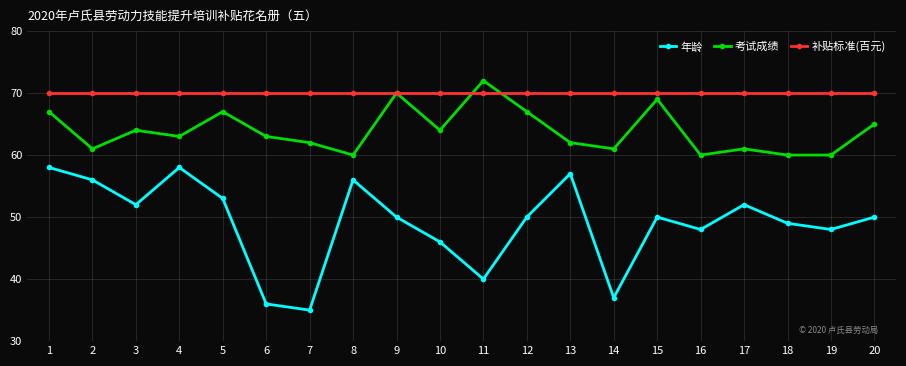

At which label is 年龄 closest to 46?

10